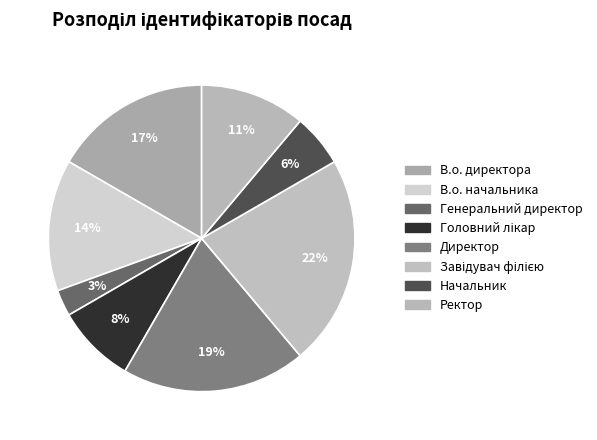

How many slices are in this pie chart?

8